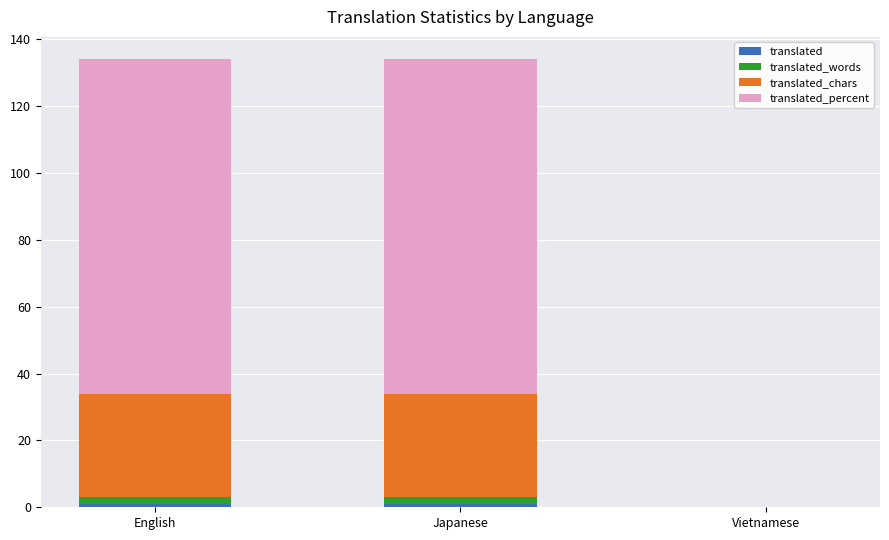

Is it true that translated_words equals 3 at Japanese?

False